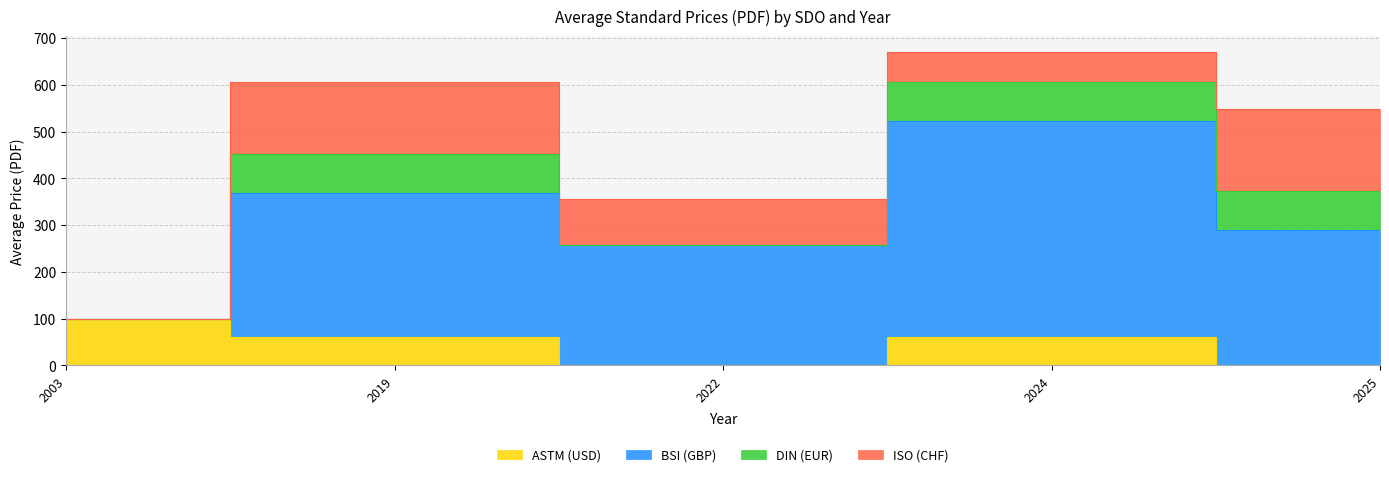

Reading right to left, list all the values displayed in this chart.

ASTM (USD): 0.0	61.0	0.0	61.0	99.0
BSI (GBP): 290.0	462.0	258.0	308.0	0.0
DIN (EUR): 82.2	82.2	0.0	82.2	0.0
ISO (CHF): 177.0	65.0	98.0	155.0	0.0